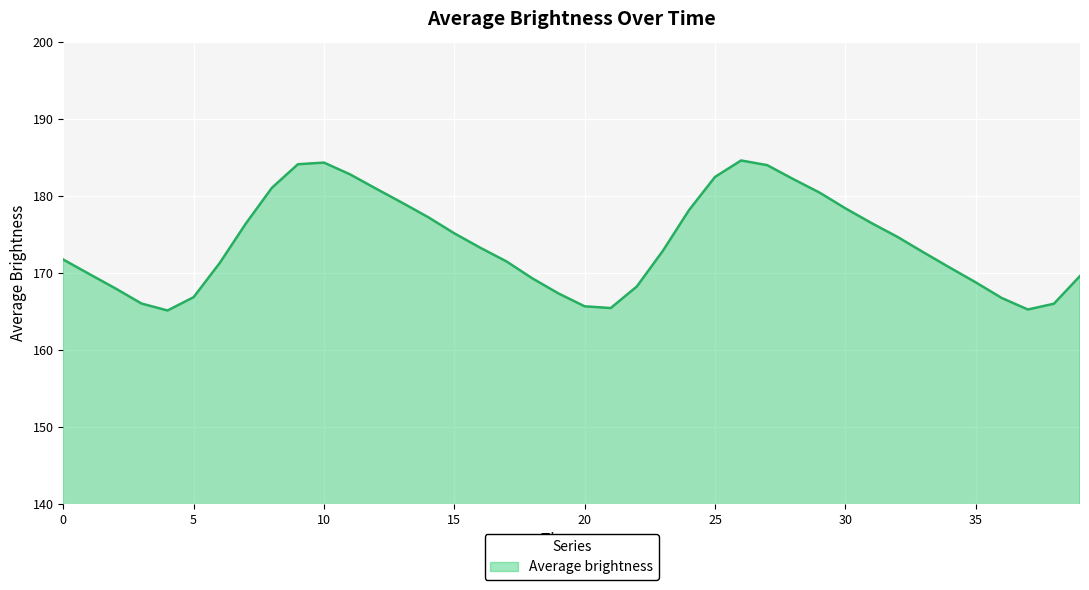

What is the minimum value shown in the chart?

165.1